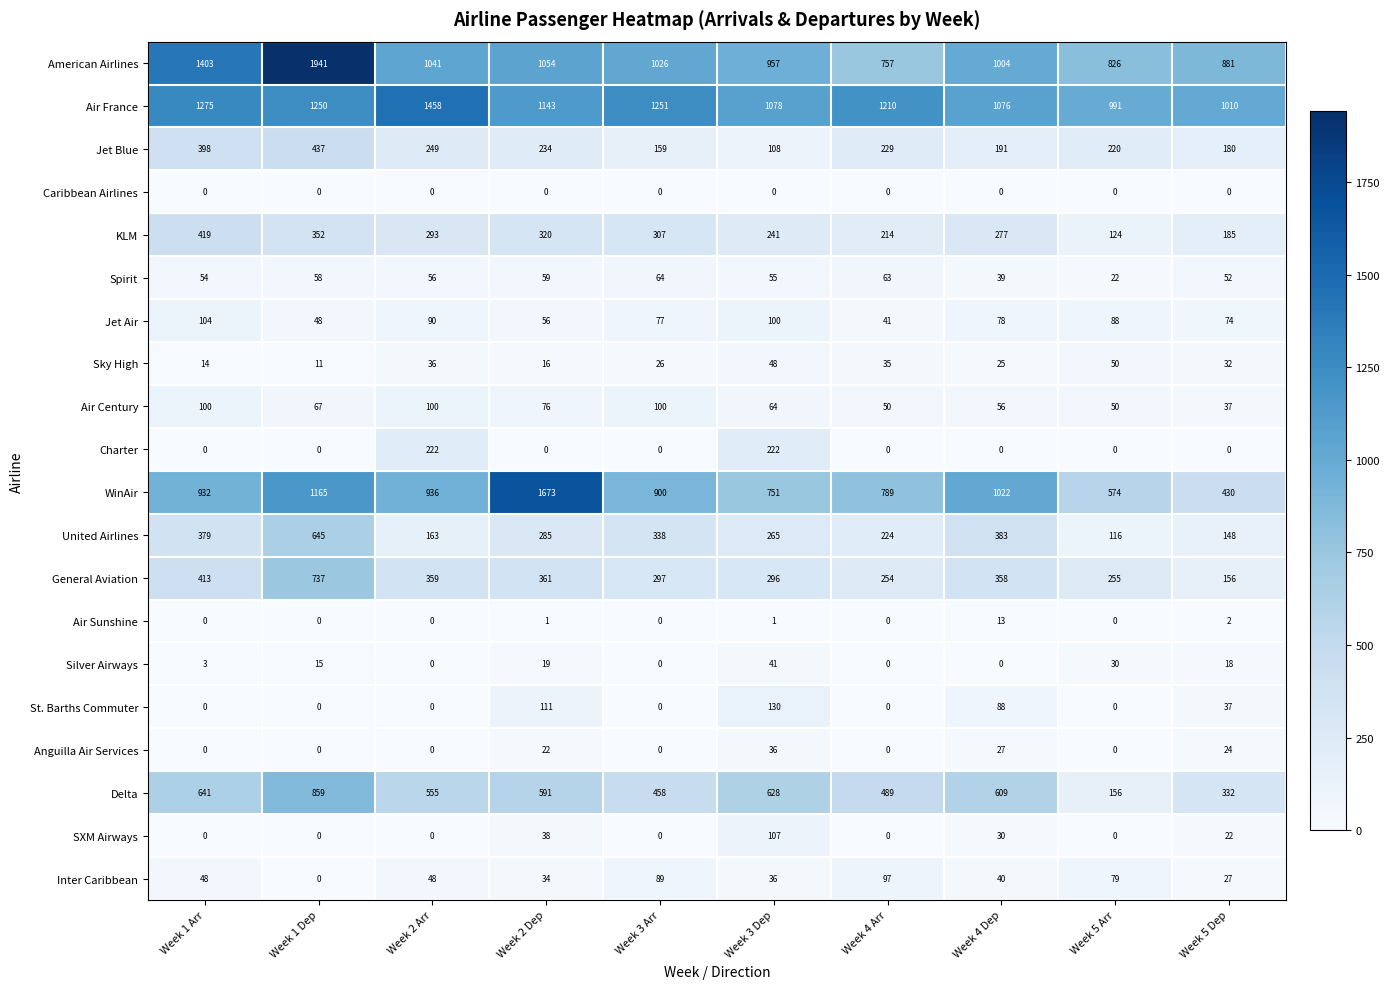

How many categories are shown in the chart?

10